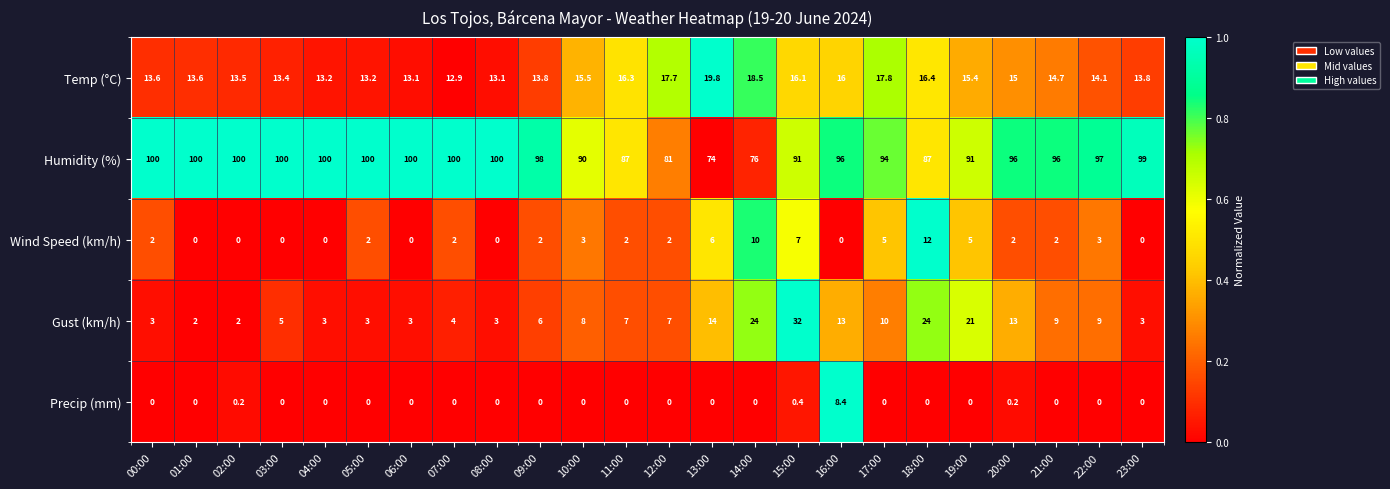

The Temp (°C) series shows 14.7 at 21:00. True or false?

True